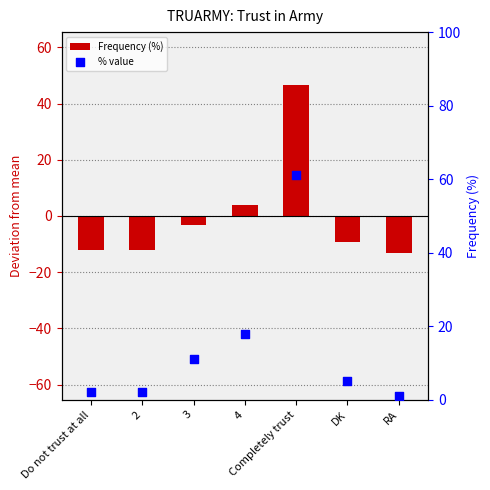

At which category is the sum across all series the highest?

Completely trust